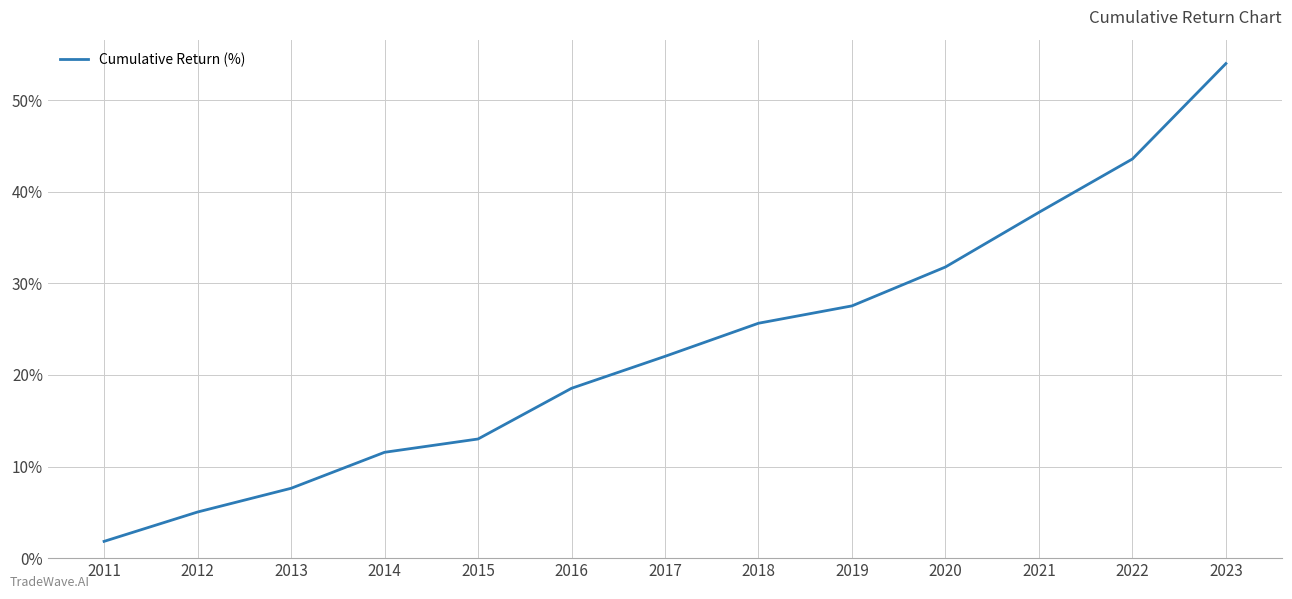

Approximately how many times larger is the value at 2016 compared to 2023?

0.3